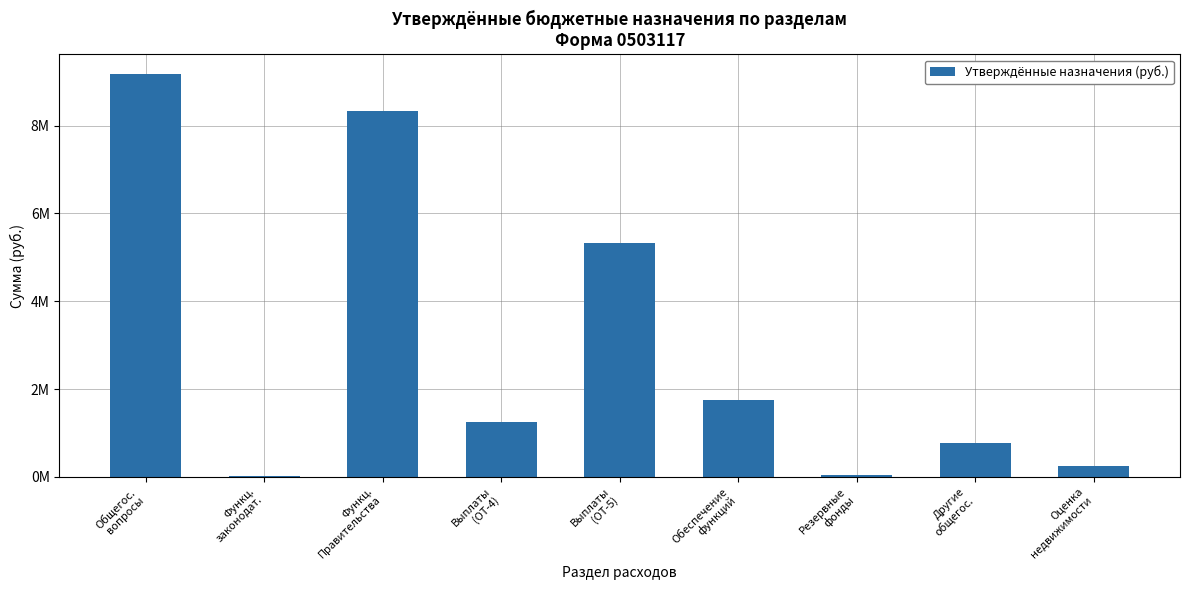

List the labels in order of value, largest first.

Общегос.
вопросы, Функц.
Правительства, Выплаты
(ОТ-5), Обеспечение
функций, Выплаты
(ОТ-4), Другие
общегос., Оценка
недвижимости, Резервные
фонды, Функц.
законодат.